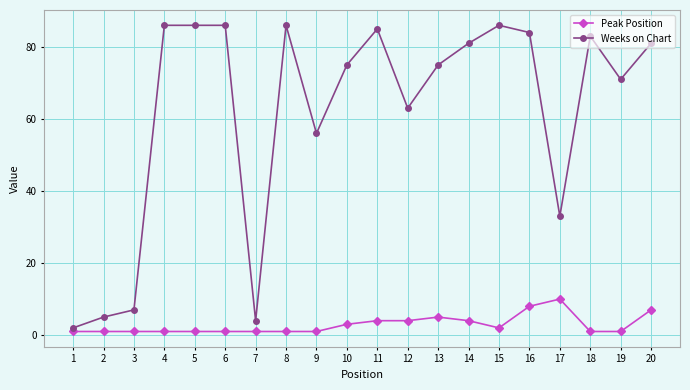

Which series changed the most between 11 and 12?

Weeks on Chart